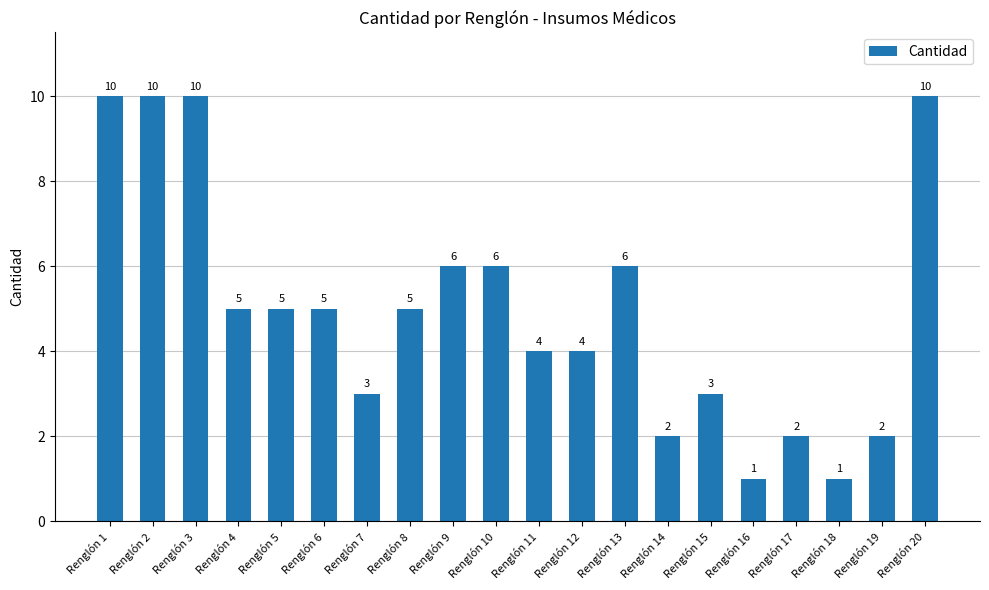

What is the greatest value displayed?

10